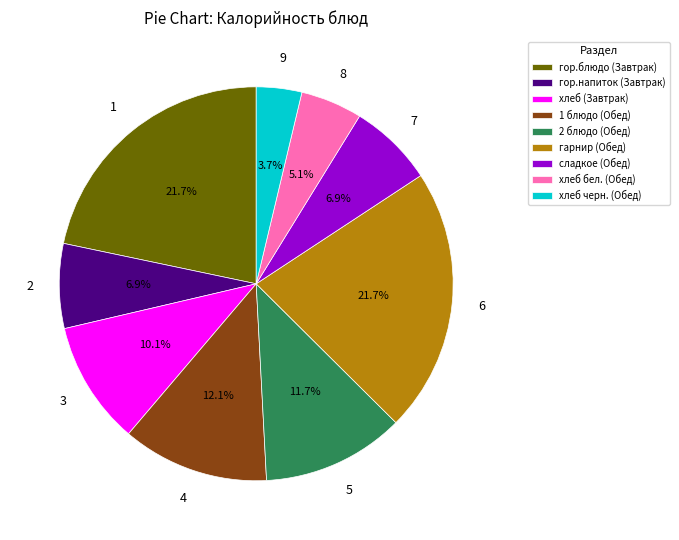

To the nearest percent, what is the difference between the гарнир (Обед) and сладкое (Обед) slice percentages?

15%